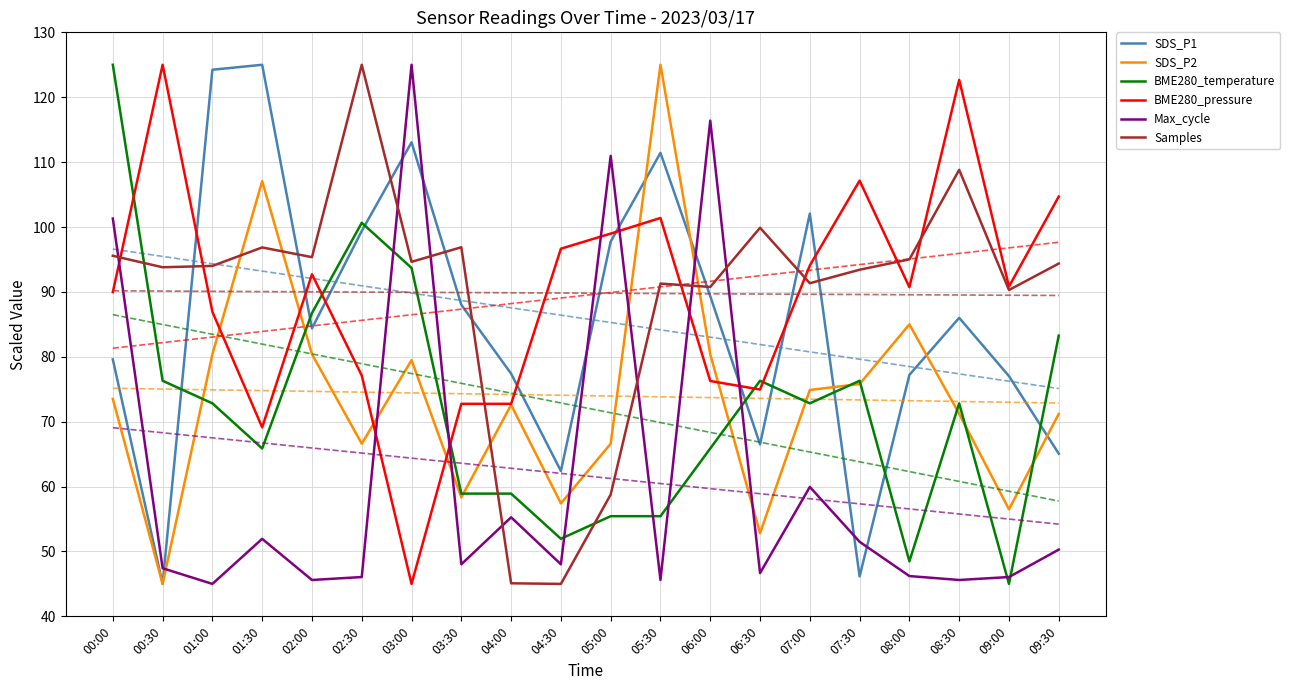

At which category is the sum across all series the highest?

00:00